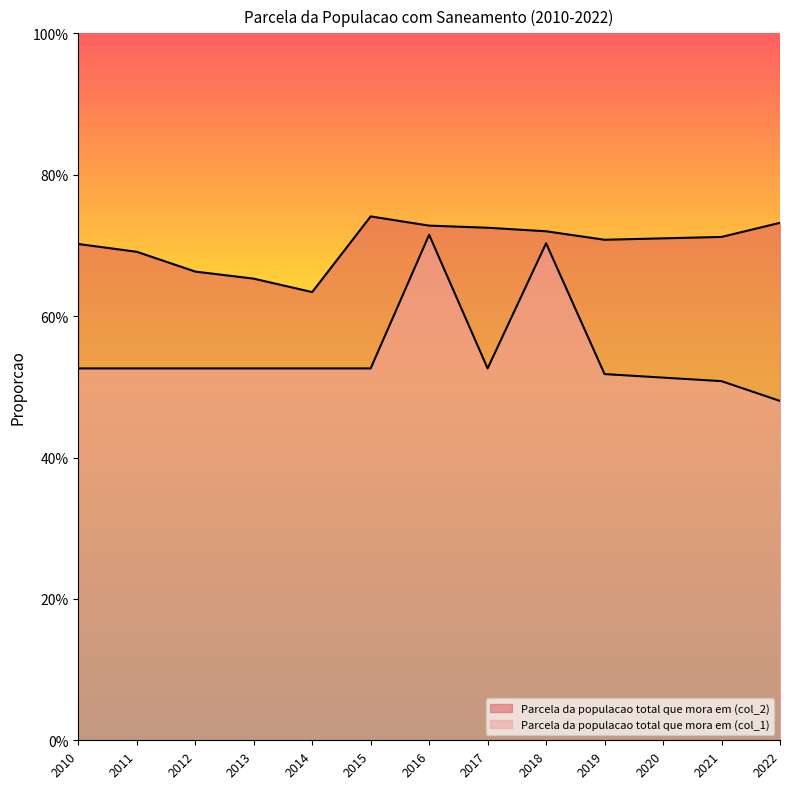

Rank the series by their maximum value, from highest to lowest.

Parcela da populacao total que mora em (col_2), Parcela da populacao total que mora em (col_1)